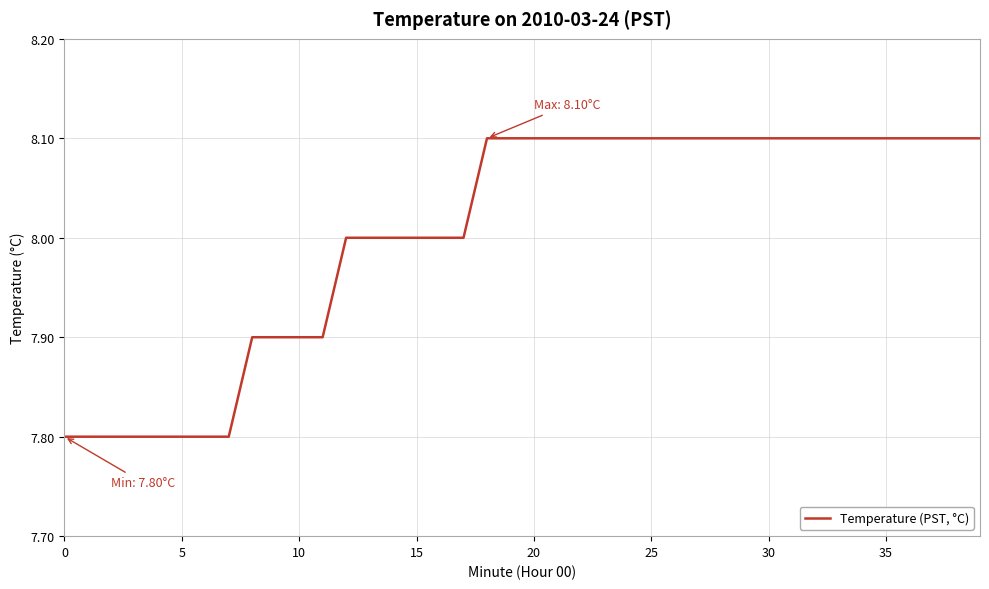

What is the minimum value shown in the chart?

7.8